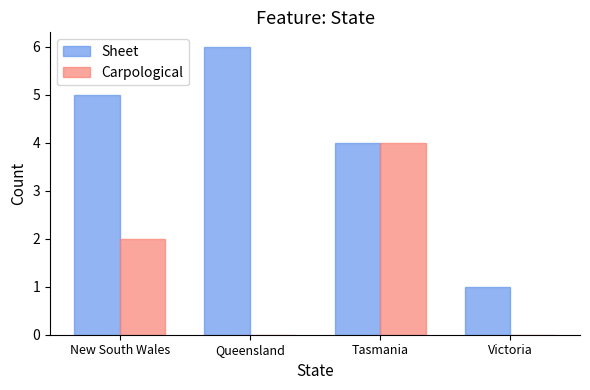

Count the Sheet values in the range 4 to 6.

3